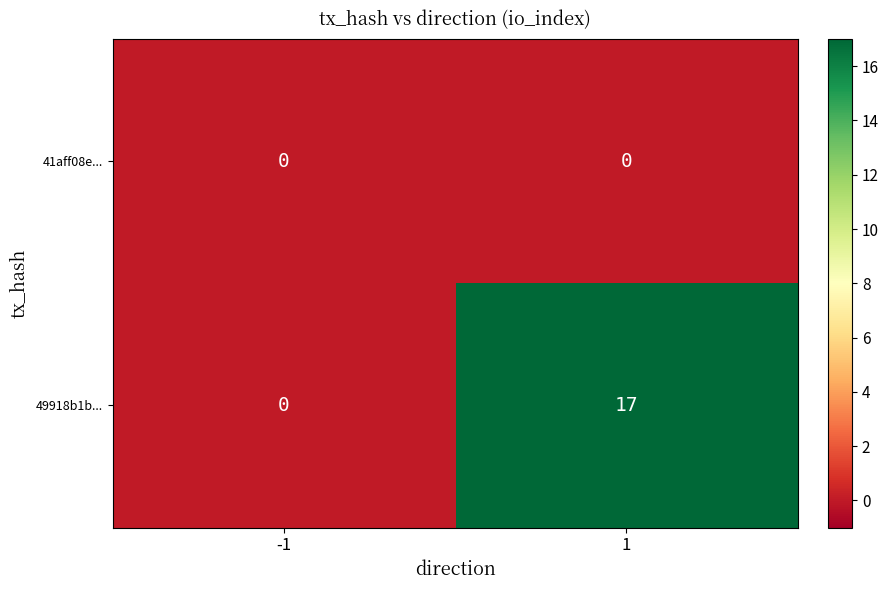

Rank the series by their average value, from lowest to highest.

41aff08e..., 49918b1b...